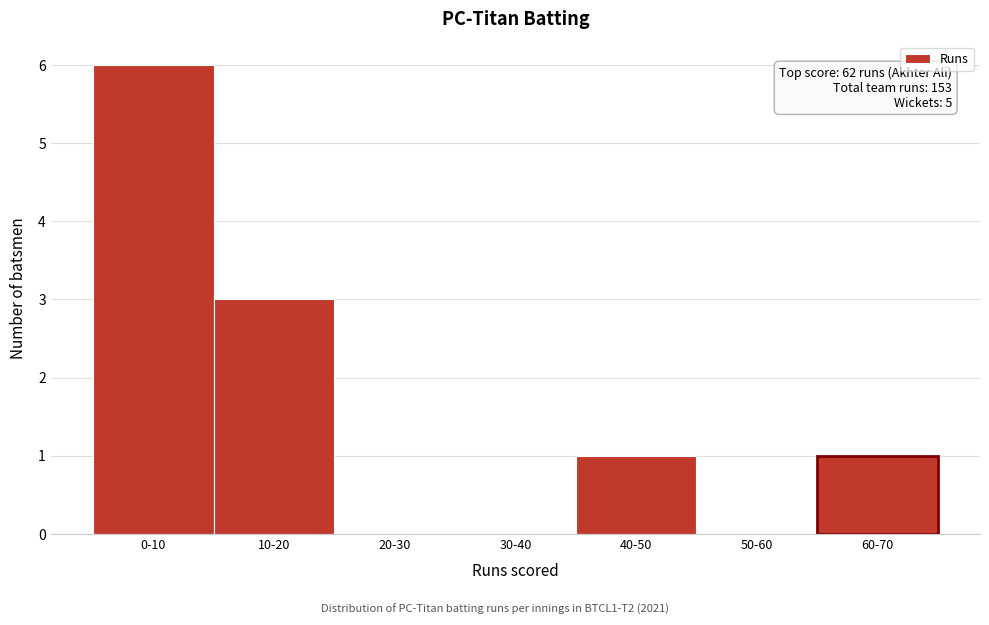

Reading left to right, what are all the values shown in this chart?

0-10=6	10-20=3	20-30=0	30-40=0	40-50=1	50-60=0	60-70=1